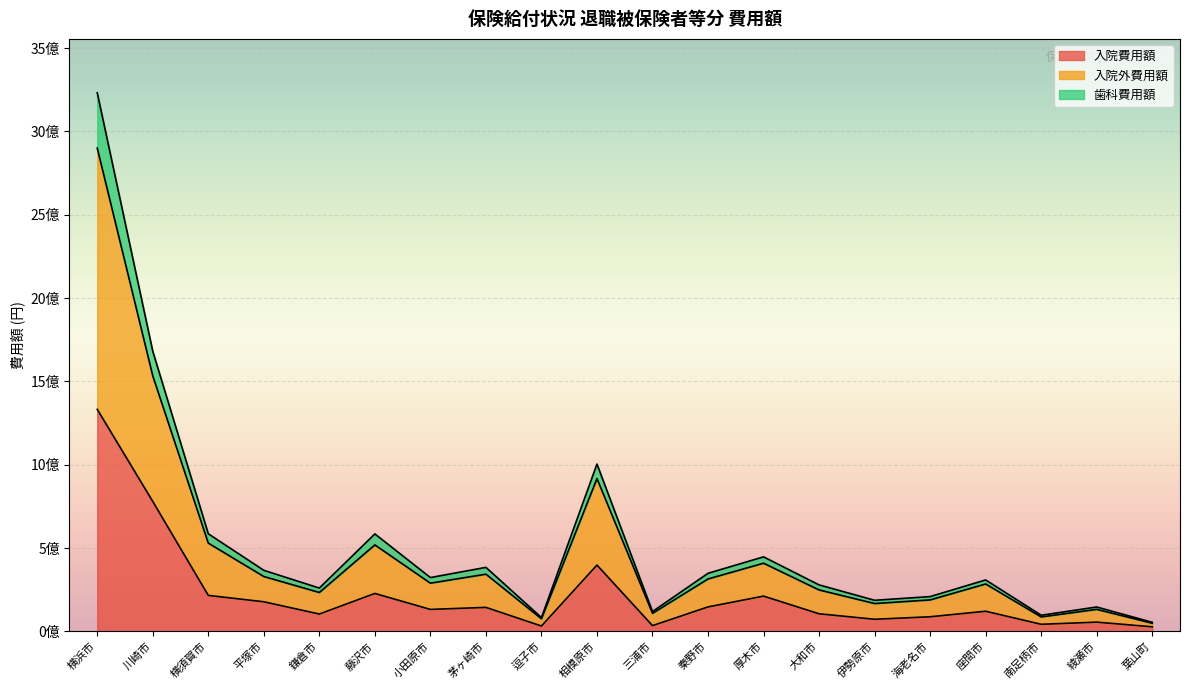

Count the number of categories in the chart.

20